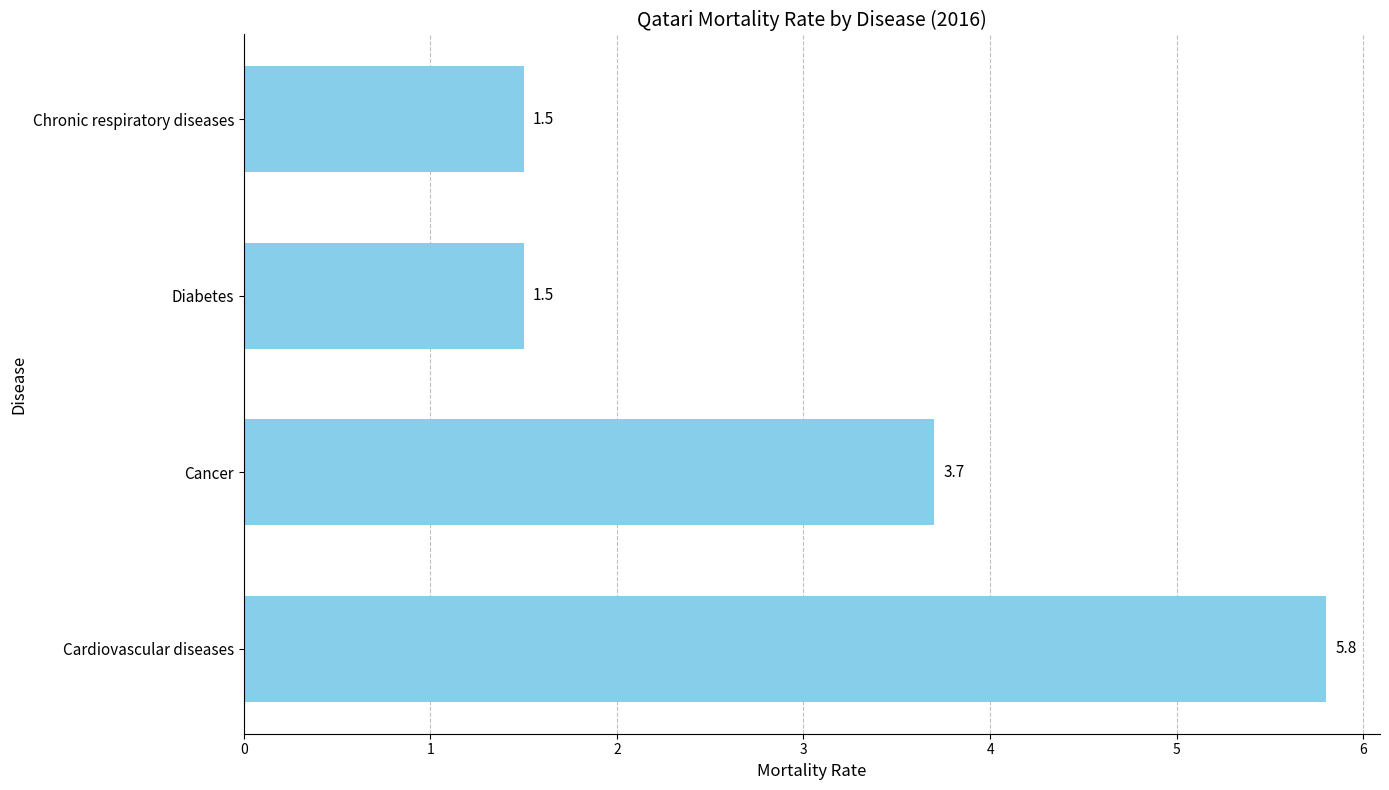

How many bars are there in total?

4